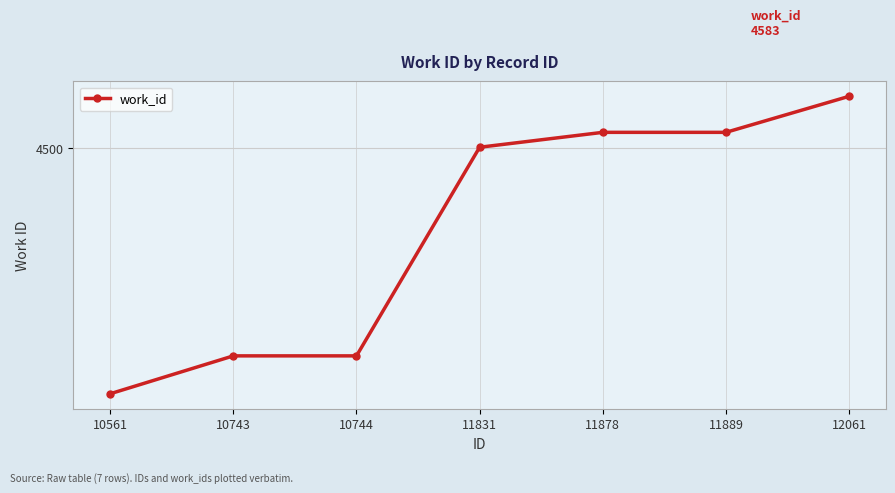

What is the ratio of the value at 11831 to the value at 12061?

1.0